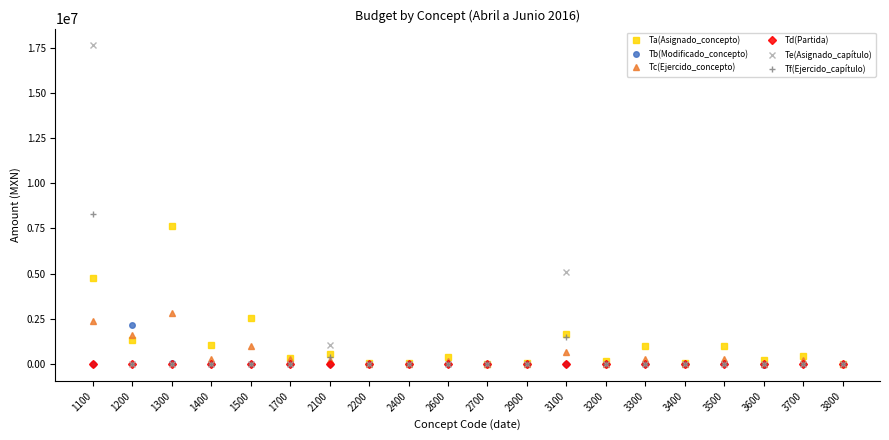

What is the greatest value displayed?

17674163.0